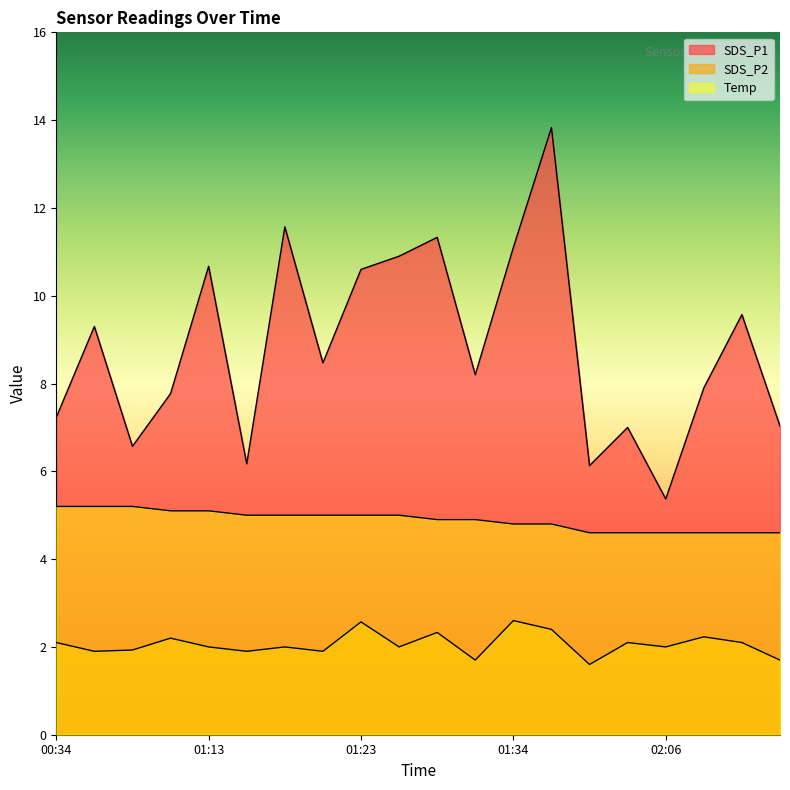

True or false: Temp has a value of 2.5 at 02:00.

False